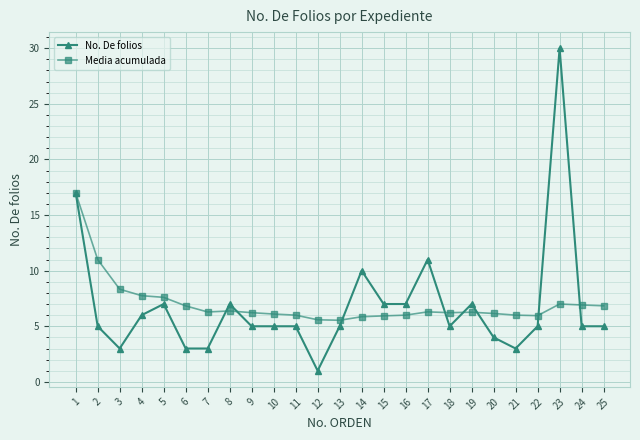

What is the average value of the No. De folios series?

6.8